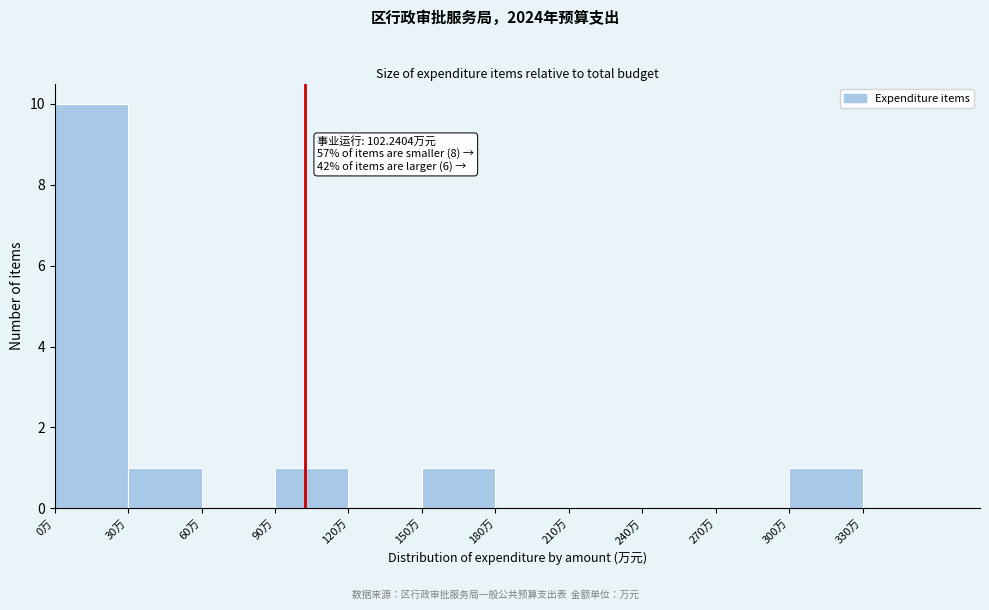

Which range on the x-axis has the tallest bar?

0 to 30